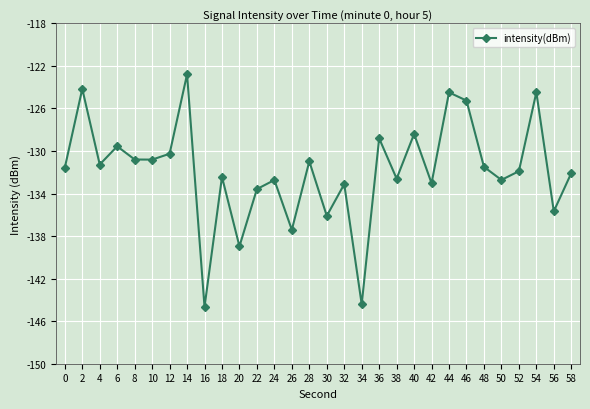

At which label does the data first exceed -131?

2